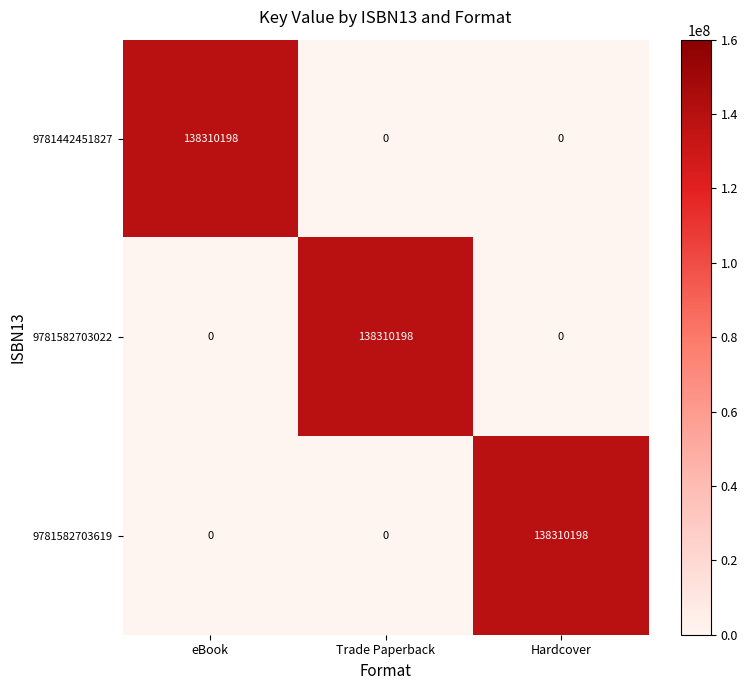

What is the difference between the maximum and minimum values in the 9781442451827 series?

138310198